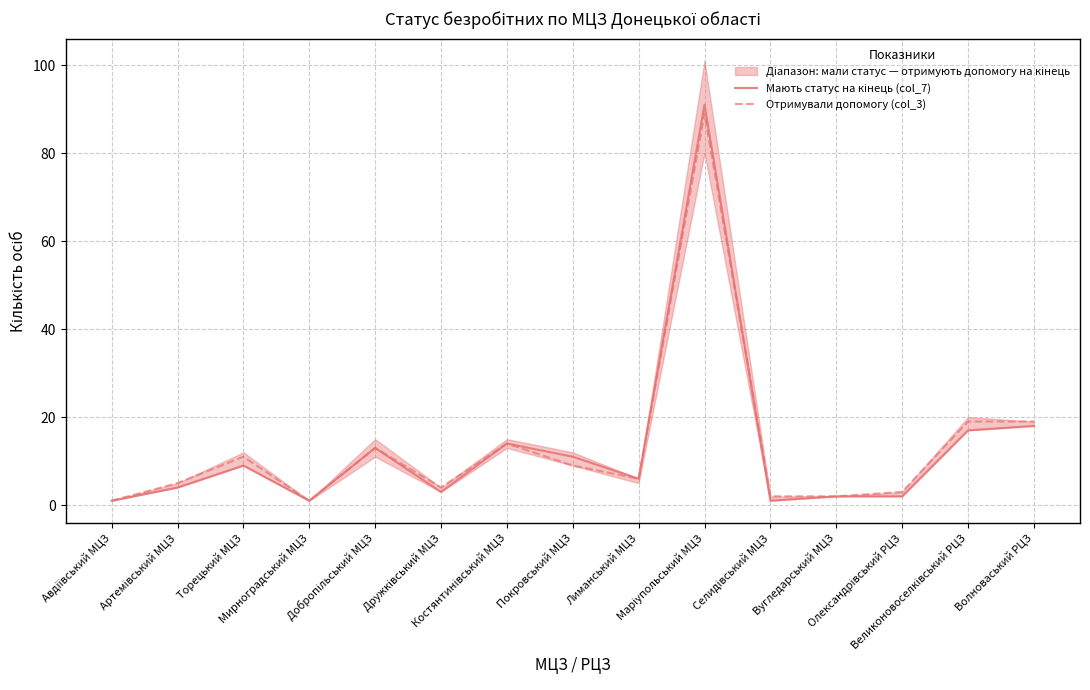

What position from the left is Артемівський МЦЗ?

2